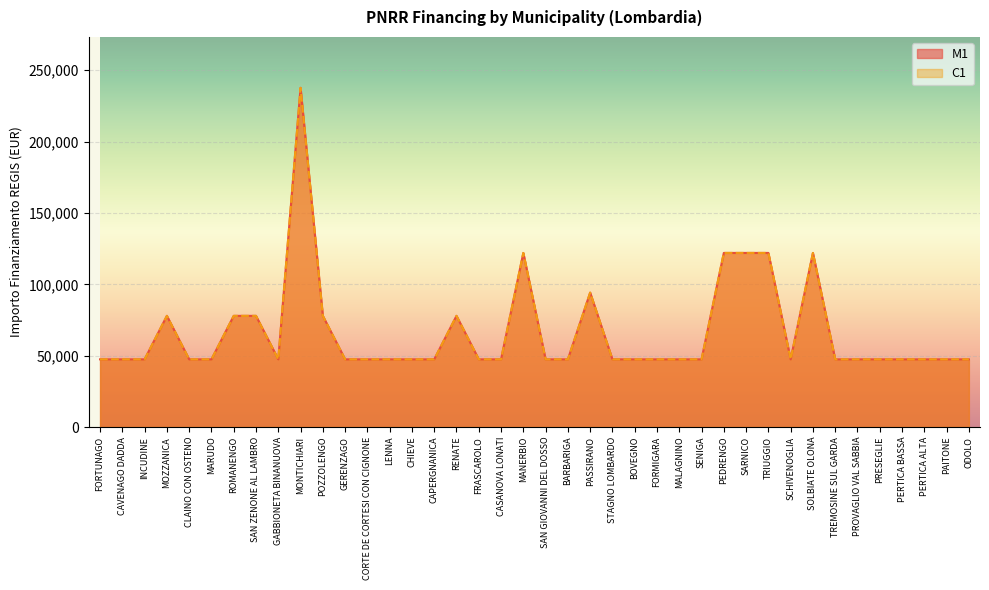

What is the sum of the C1 values at SAN GIOVANNI DEL DOSSO and MARUDO?

94854